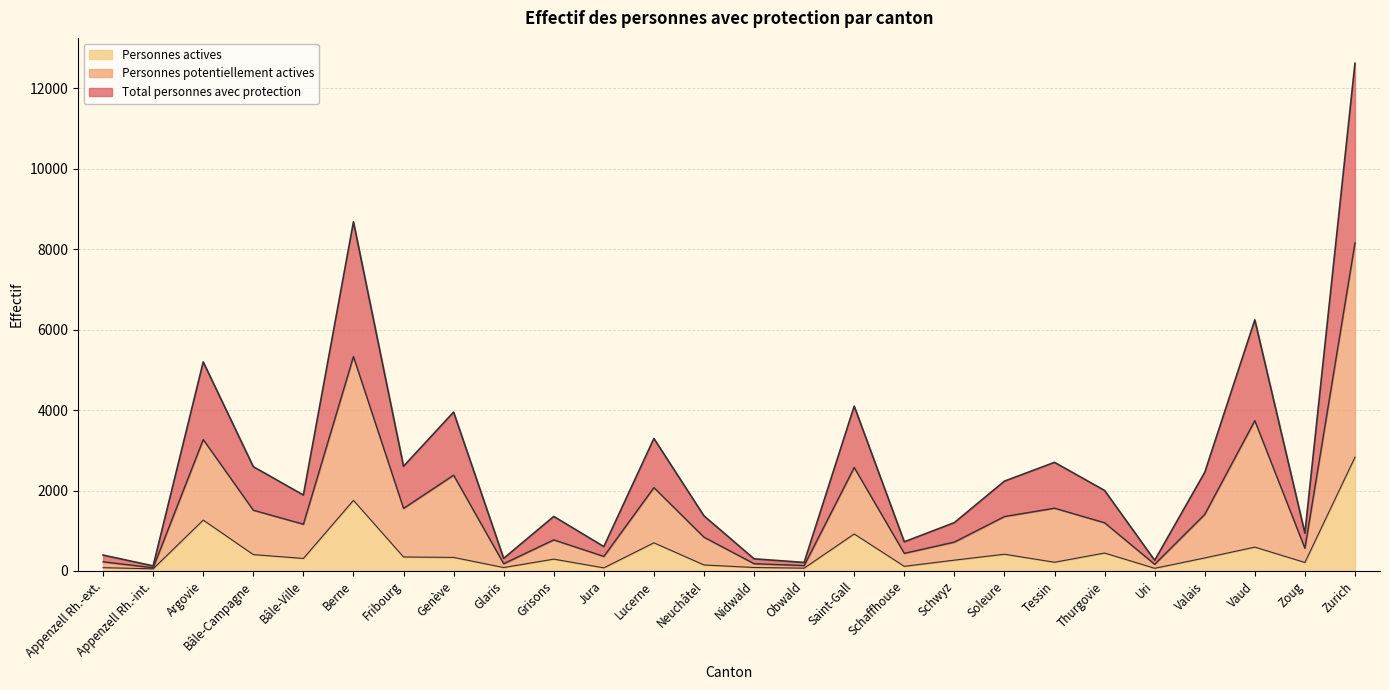

What is the label of the 13th point from the left?

Neuchâtel